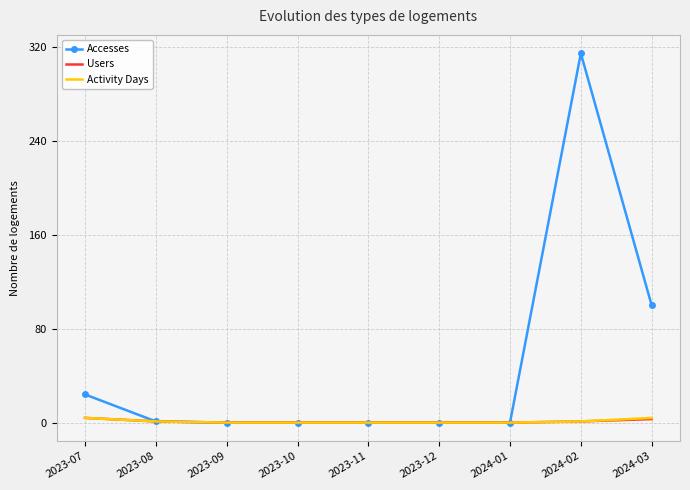

The Users series shows 0 at 2023-11. True or false?

True